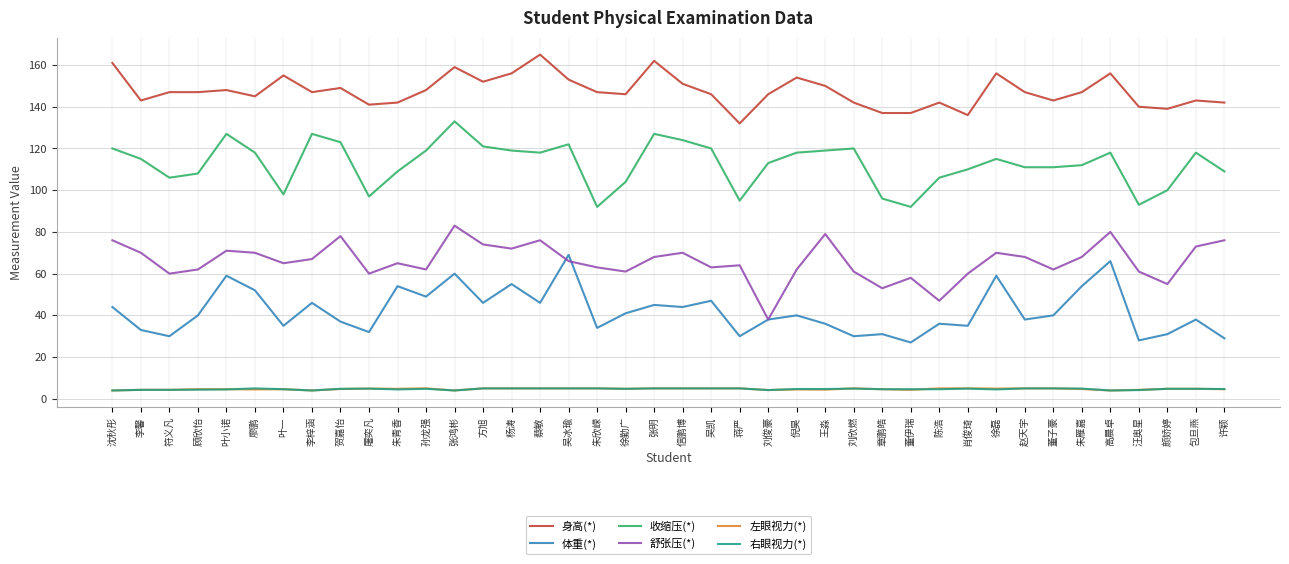

At which label does 身高(*) reach its peak?

蔡敏